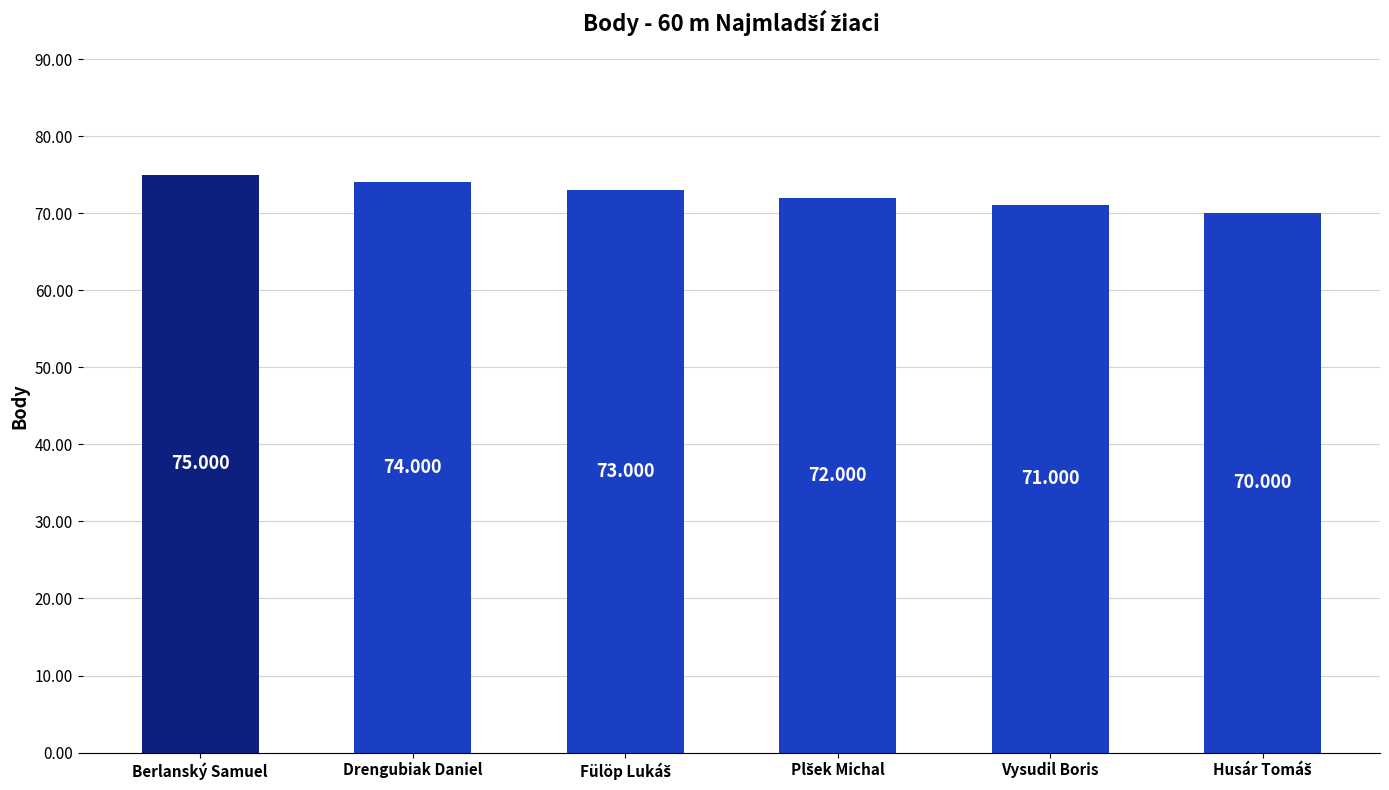

The chart shows a value of 133 at Drengubiak Daniel. True or false?

False